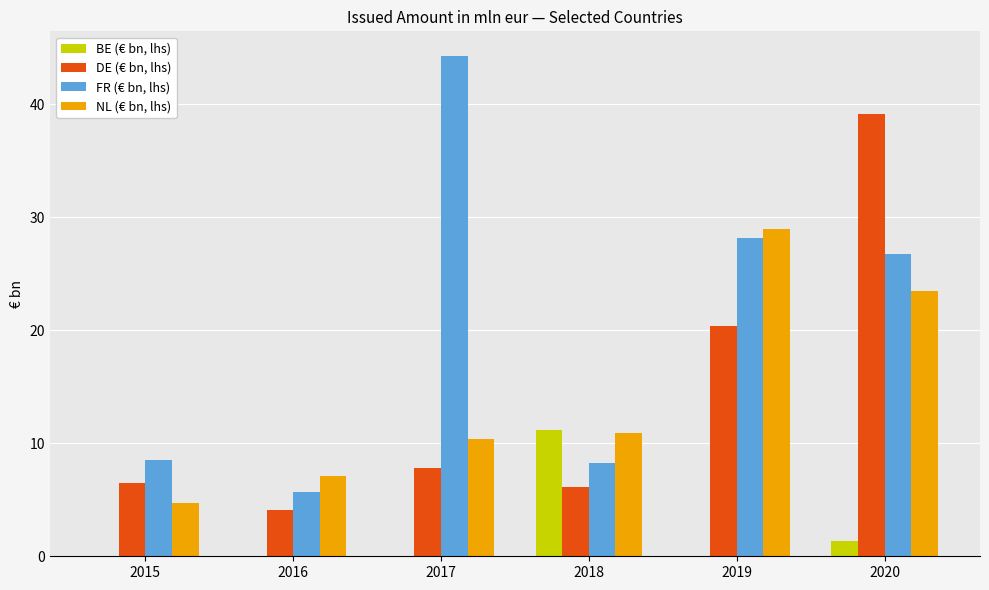

What is the sum of the FR (€ bn, lhs) values at 2020 and 2017?

71.0